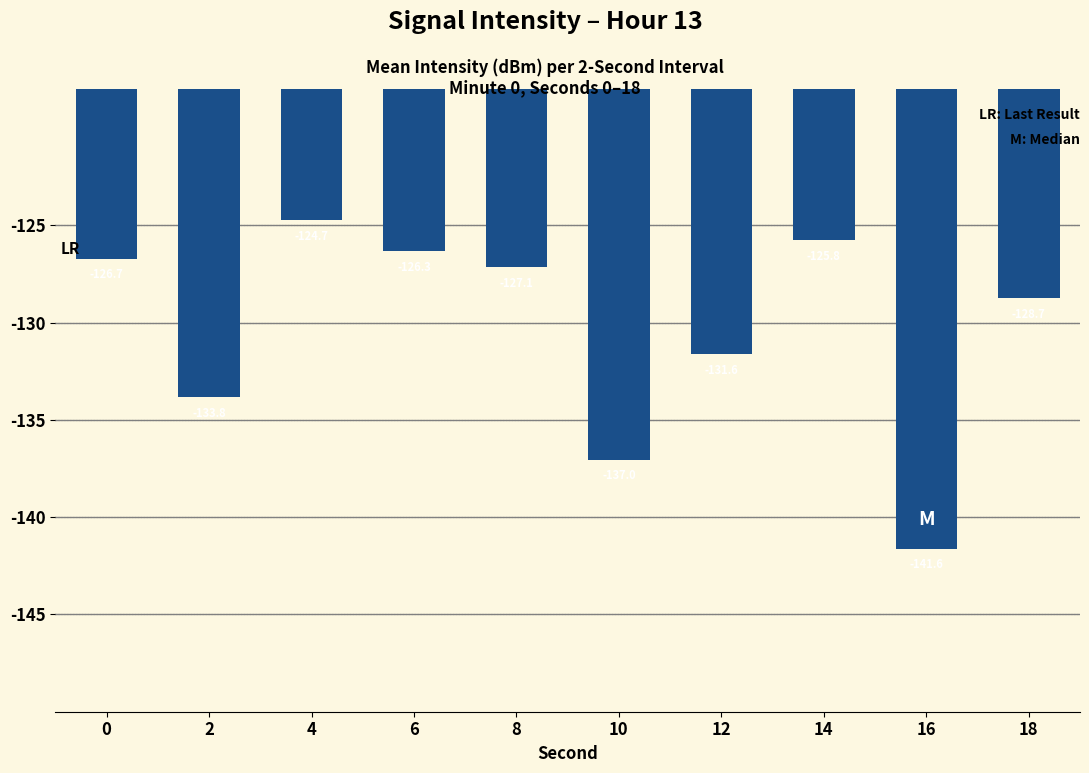

What is the difference between the values at 10 and 4?

12.3